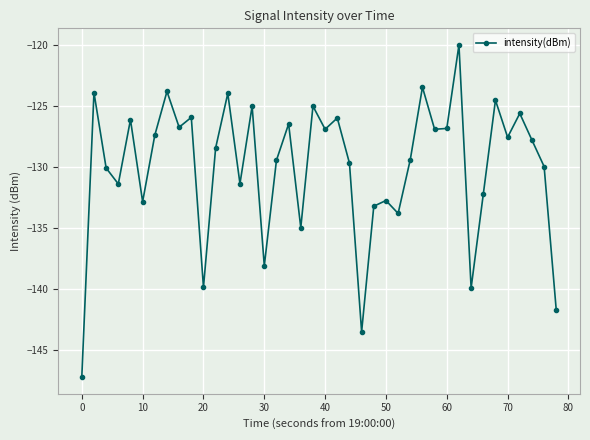

How many interior local valleys (lower than both neighbors) does the data have?

13